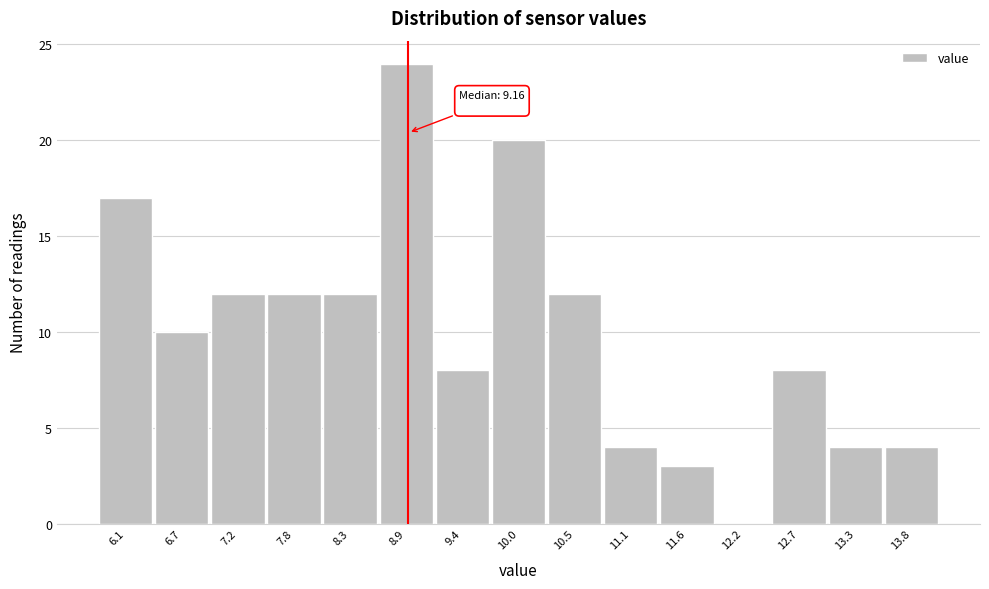

Reading right to left, extract all data points from this chart.

13.8=4	13.3=4	12.7=8	12.2=0	11.6=3	11.1=4	10.5=12	10.0=20	9.4=8	8.9=24	8.3=12	7.8=12	7.2=12	6.7=10	6.1=17